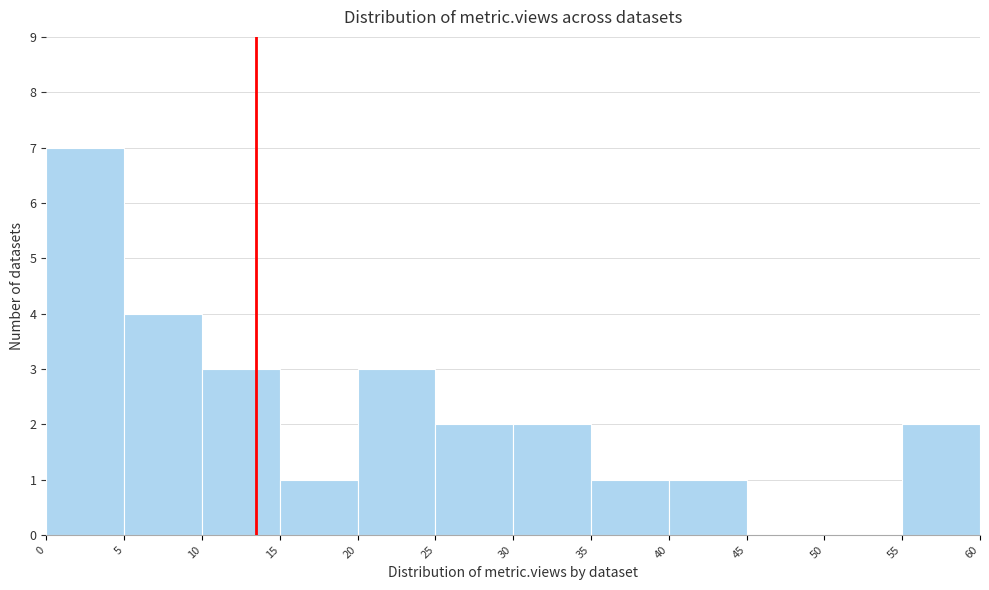

How tall is the bar that spans 40 to 45 on the x-axis? The values are not printed on the chart, so give them approximately, as read against the axis.

1